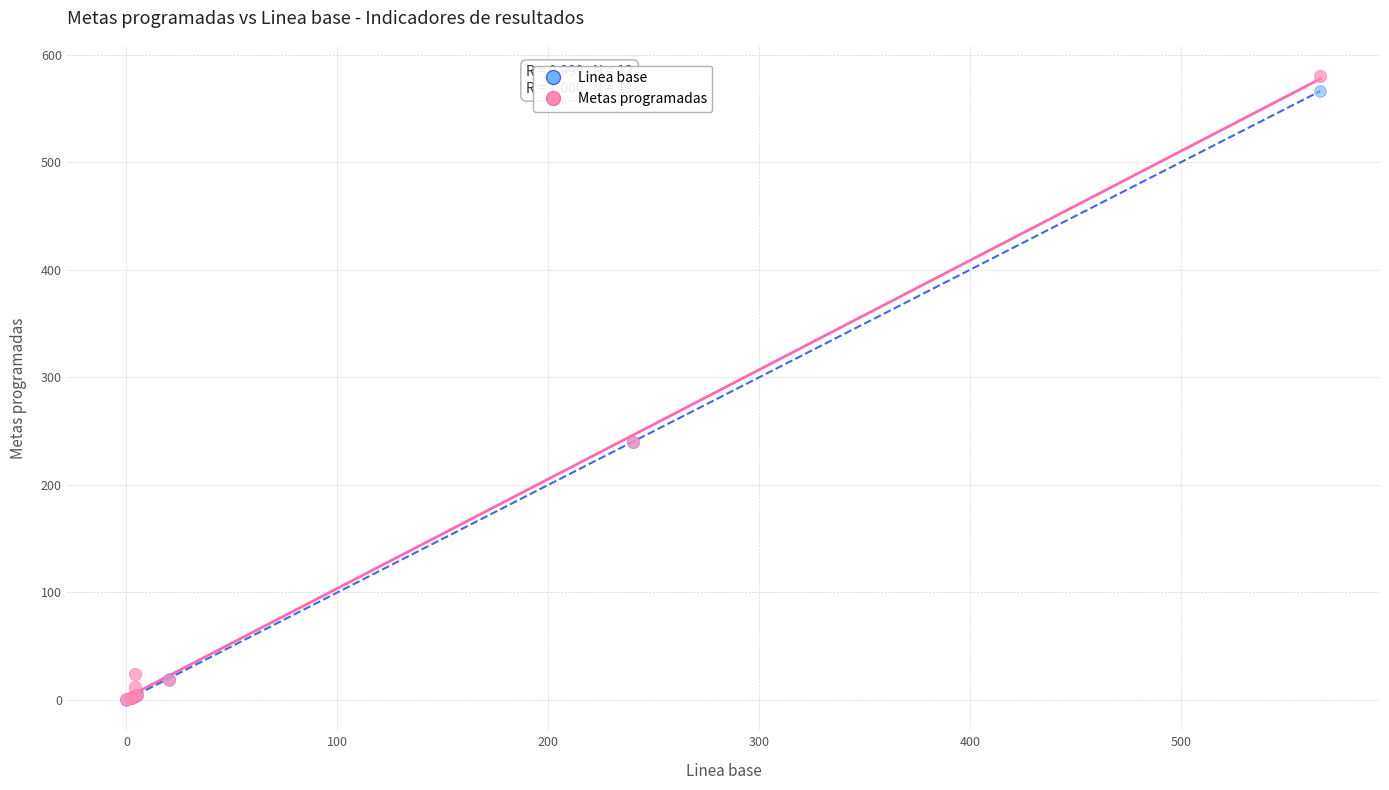

What are all the series names shown in the legend?

Linea base, Metas programadas